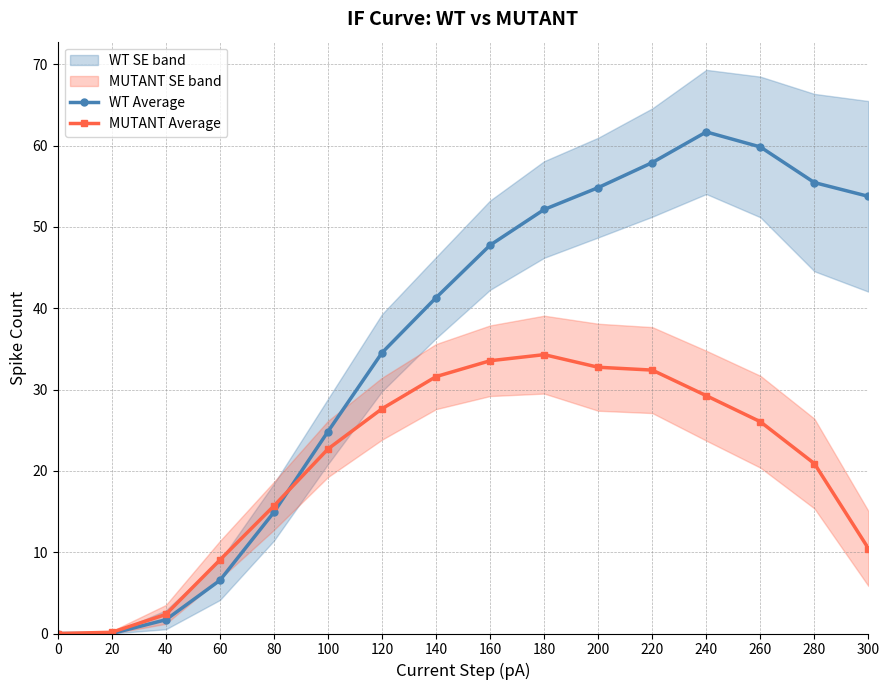

At which label does WT Average reach its peak?

240